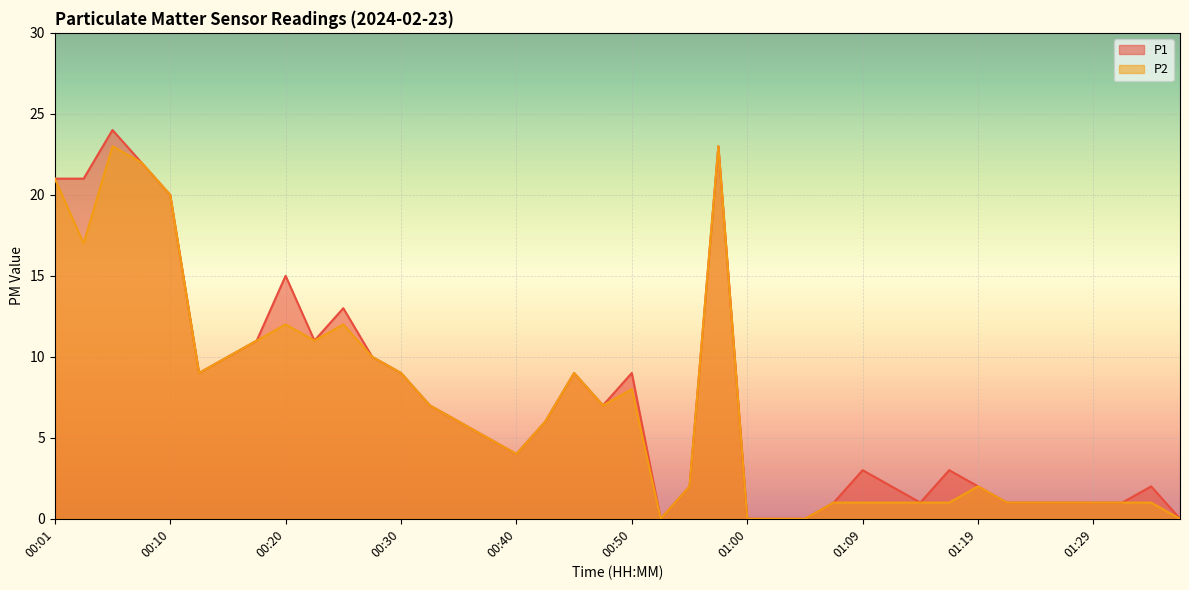

Read the P2 value at 00:10, to the nearest 10.

20